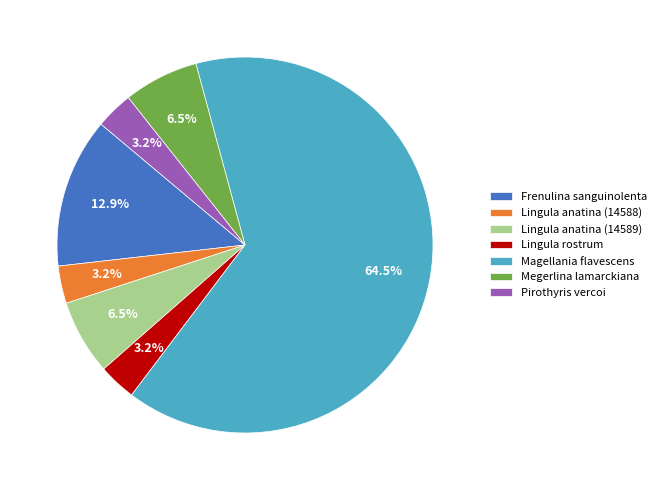

How many slices are in this pie chart?

7